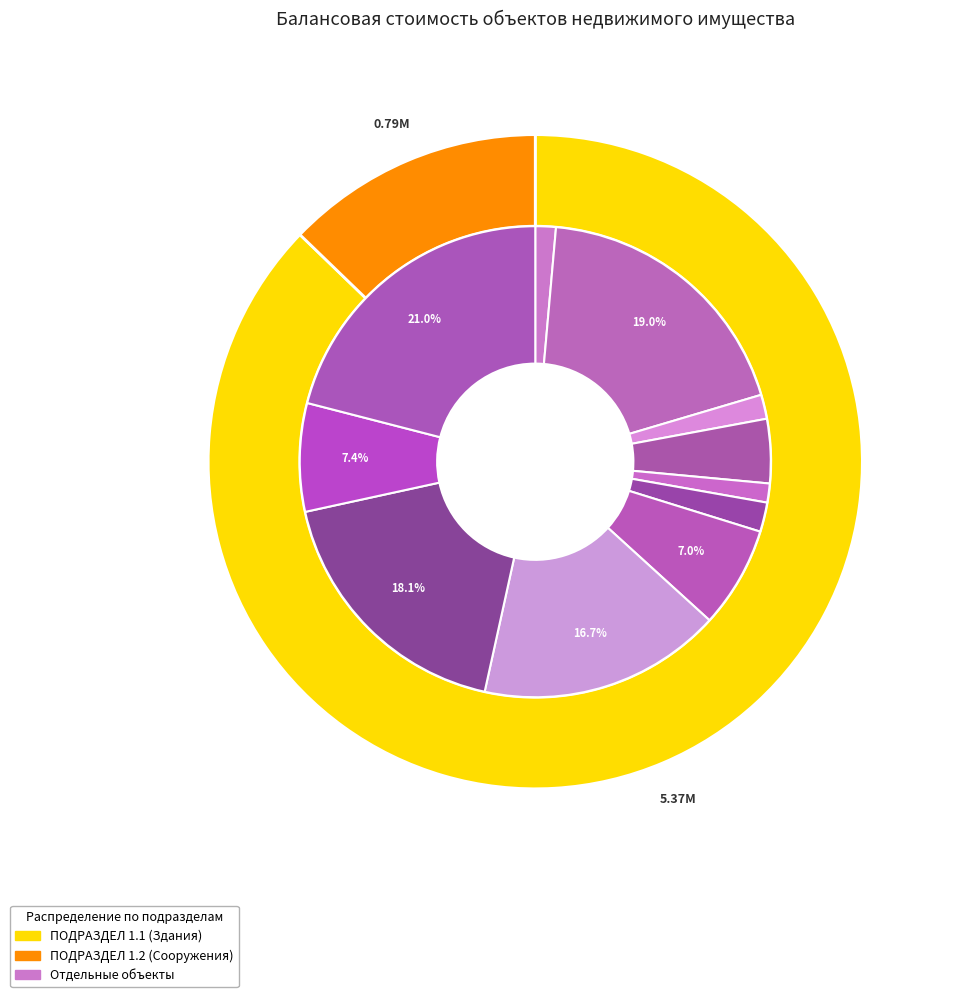

To the nearest percent, what is the difference between the largest and smallest slice percentages?

20%